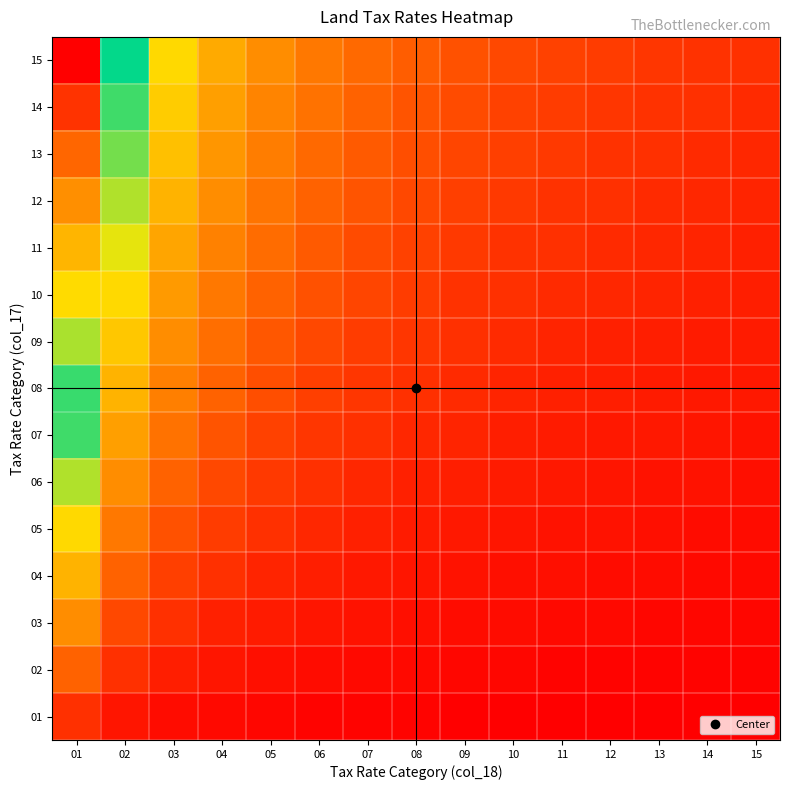

Reading left to right, what are all the values shown in this chart?

01: 01=1.0	02=0.5	03=0.3	04=0.2	05=0.2	06=0.2	07=0.1	08=0.1	09=0.1	10=0.1	11=0.1	12=0.1	13=0.1	14=0.1	15=0.1
02: 01=2.0	02=1.0	03=0.7	04=0.5	05=0.4	06=0.3	07=0.3	08=0.2	09=0.2	10=0.2	11=0.2	12=0.2	13=0.2	14=0.1	15=0.1
03: 01=3.0	02=1.5	03=1.0	04=0.8	05=0.6	06=0.5	07=0.4	08=0.4	09=0.3	10=0.3	11=0.3	12=0.2	13=0.2	14=0.2	15=0.2
04: 01=4.0	02=2.0	03=1.3	04=1.0	05=0.8	06=0.7	07=0.6	08=0.5	09=0.4	10=0.4	11=0.4	12=0.3	13=0.3	14=0.3	15=0.3
05: 01=5.0	02=2.5	03=1.7	04=1.2	05=1.0	06=0.8	07=0.7	08=0.6	09=0.6	10=0.5	11=0.5	12=0.4	13=0.4	14=0.4	15=0.3
06: 01=6.0	02=3.0	03=2.0	04=1.5	05=1.2	06=1.0	07=0.9	08=0.8	09=0.7	10=0.6	11=0.5	12=0.5	13=0.5	14=0.4	15=0.4
07: 01=7.0	02=3.5	03=2.3	04=1.8	05=1.4	06=1.2	07=1.0	08=0.9	09=0.8	10=0.7	11=0.6	12=0.6	13=0.5	14=0.5	15=0.5
08: 01=8.0	02=4.0	03=2.7	04=2.0	05=1.6	06=1.3	07=1.1	08=1.0	09=0.9	10=0.8	11=0.7	12=0.7	13=0.6	14=0.6	15=0.5
09: 01=9.0	02=4.5	03=3.0	04=2.2	05=1.8	06=1.5	07=1.3	08=1.1	09=1.0	10=0.9	11=0.8	12=0.8	13=0.7	14=0.6	15=0.6
10: 01=10.0	02=5.0	03=3.3	04=2.5	05=2.0	06=1.7	07=1.4	08=1.2	09=1.1	10=1.0	11=0.9	12=0.8	13=0.8	14=0.7	15=0.7
11: 01=11.0	02=5.5	03=3.7	04=2.8	05=2.2	06=1.8	07=1.6	08=1.4	09=1.2	10=1.1	11=1.0	12=0.9	13=0.8	14=0.8	15=0.7
12: 01=12.0	02=6.0	03=4.0	04=3.0	05=2.4	06=2.0	07=1.7	08=1.5	09=1.3	10=1.2	11=1.1	12=1.0	13=0.9	14=0.9	15=0.8
13: 01=13.0	02=6.5	03=4.3	04=3.2	05=2.6	06=2.2	07=1.9	08=1.6	09=1.4	10=1.3	11=1.2	12=1.1	13=1.0	14=0.9	15=0.9
14: 01=14.0	02=7.0	03=4.7	04=3.5	05=2.8	06=2.3	07=2.0	08=1.8	09=1.6	10=1.4	11=1.3	12=1.2	13=1.1	14=1.0	15=0.9
15: 01=15.0	02=7.5	03=5.0	04=3.8	05=3.0	06=2.5	07=2.1	08=1.9	09=1.7	10=1.5	11=1.4	12=1.2	13=1.2	14=1.1	15=1.0